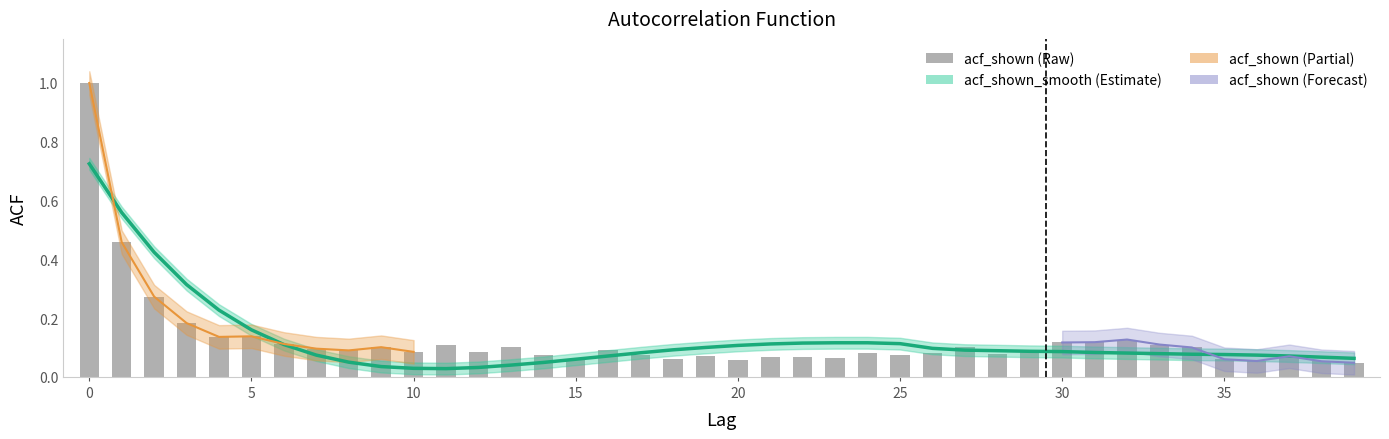

Count the number of categories in the chart.

40